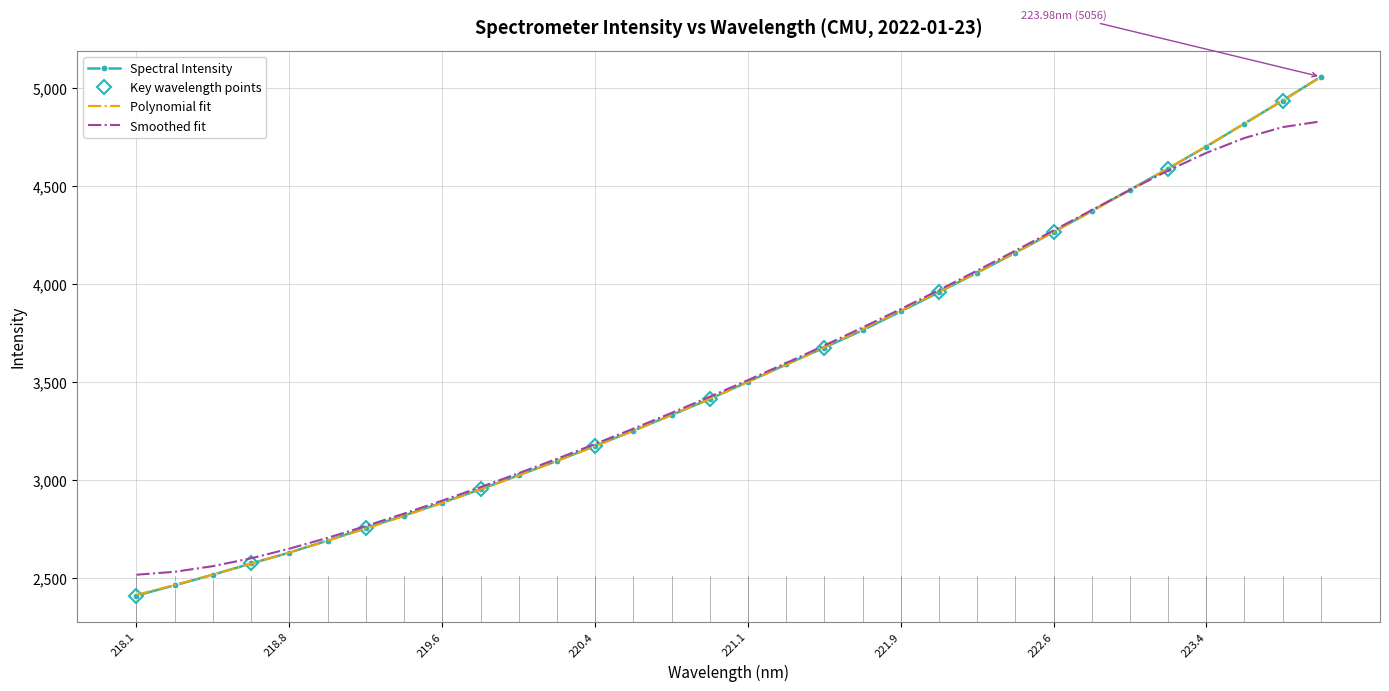

Is the value of Spectral Intensity at 219.6 greater than the value of Smoothed fit at 222.6?

No